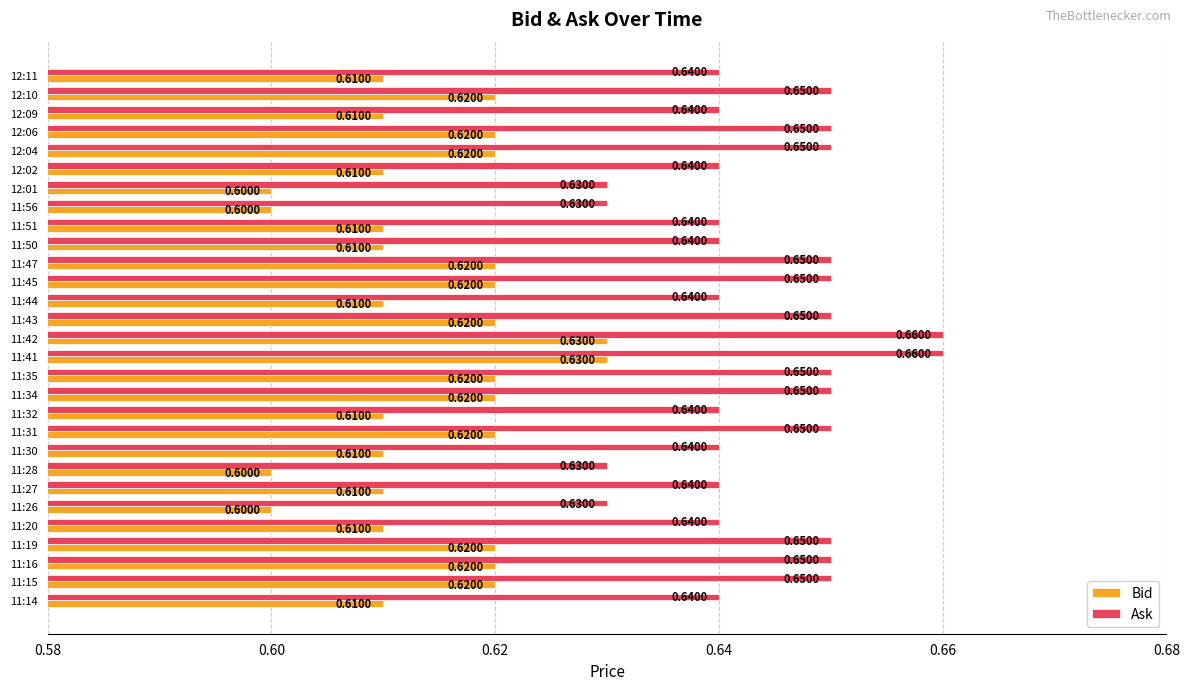

What is the sum of all Ask values?

18.7